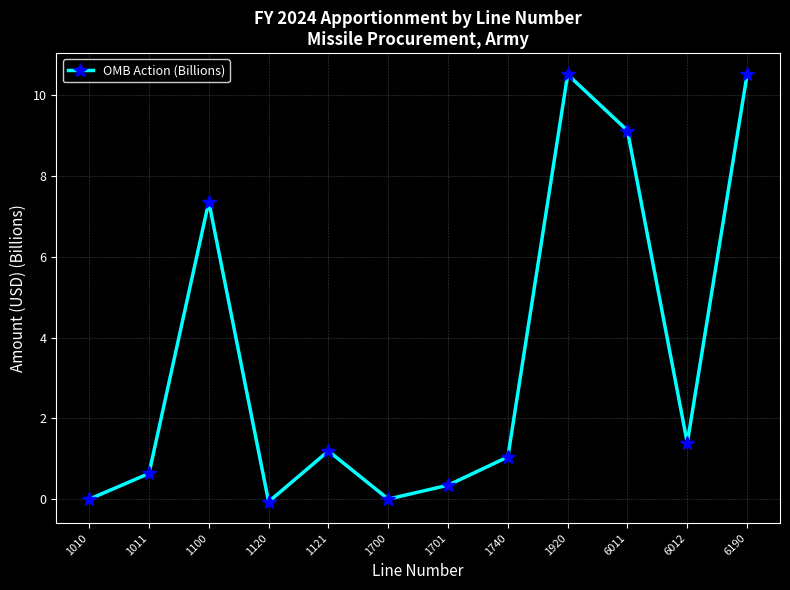

How many interior local valleys (lower than both neighbors) does the data have?

3